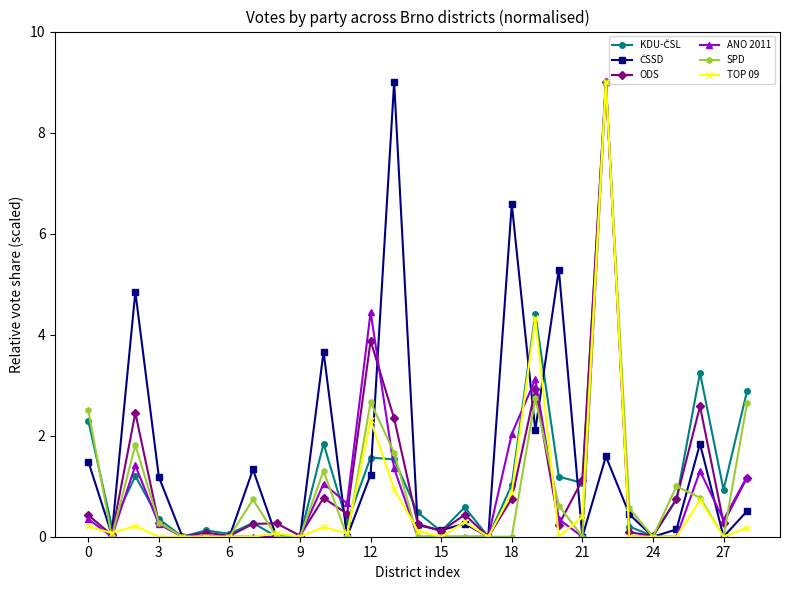

Does the chart have visible grid lines?

No